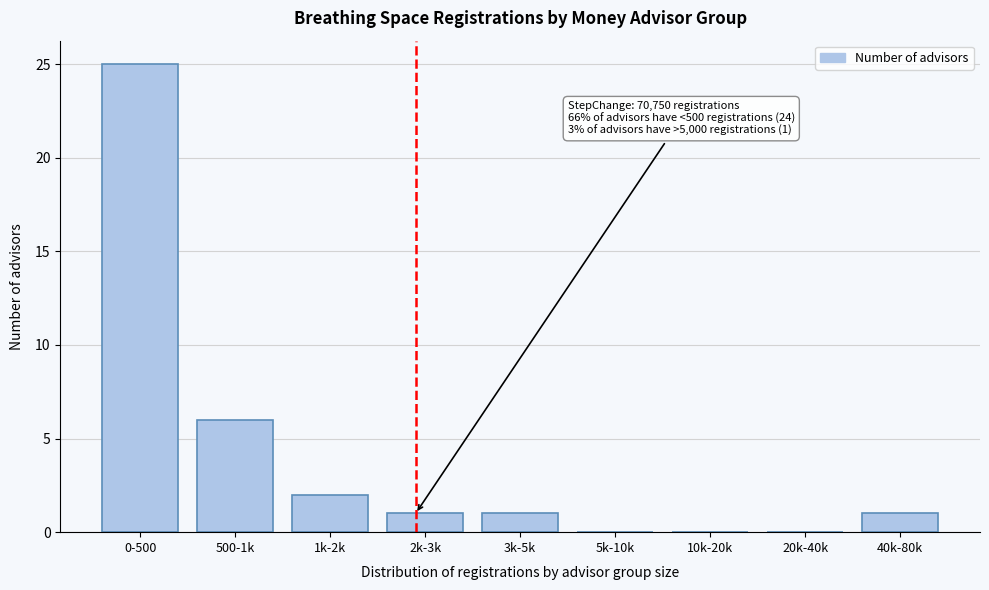

Reading left to right, transcribe all the data shown in this chart.

0-500=25	500-1k=6	1k-2k=2	2k-3k=1	3k-5k=1	5k-10k=0	10k-20k=0	20k-40k=0	40k-80k=1